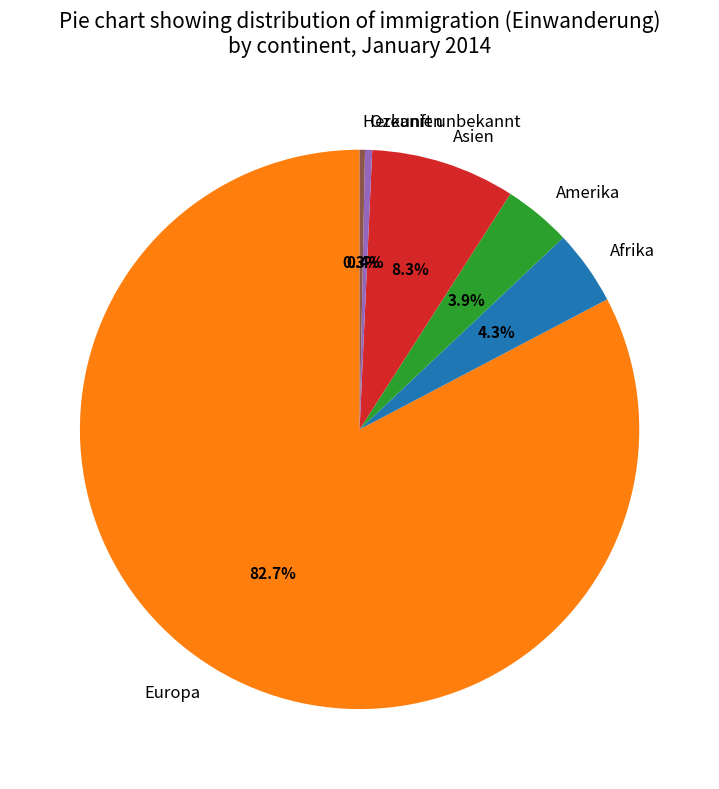

To the nearest percent, what is the difference between the Herkunft unbekannt and Europa slice percentages?

82%